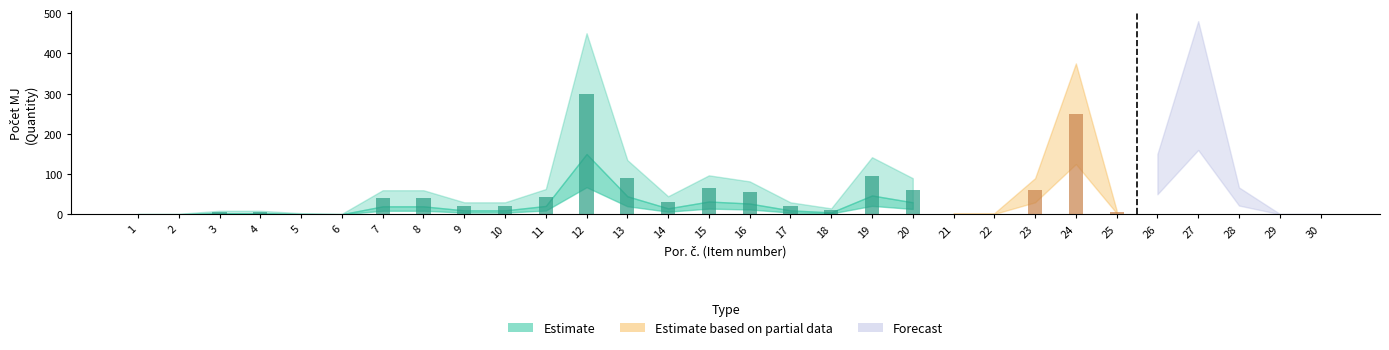

Is it true that Estimate lower equals 17.7 at 10?

False